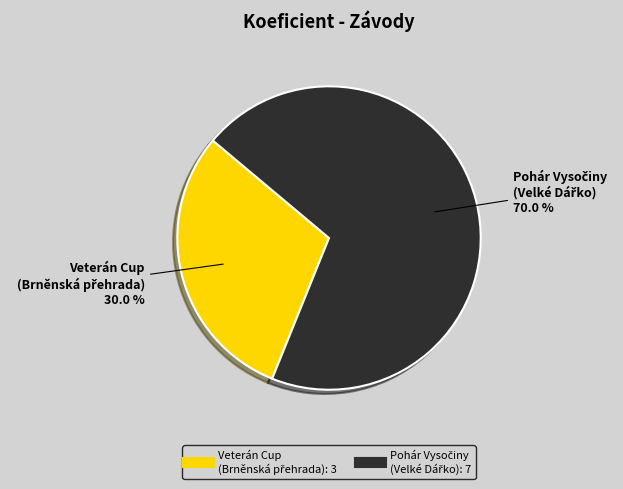

Count the number of slices in the pie.

2